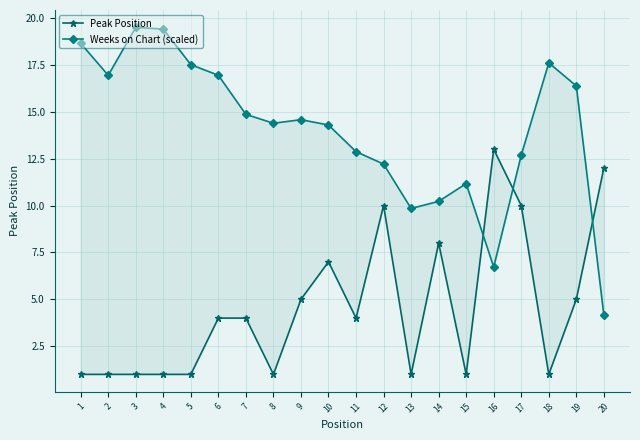

How many lines are shown in the chart?

2